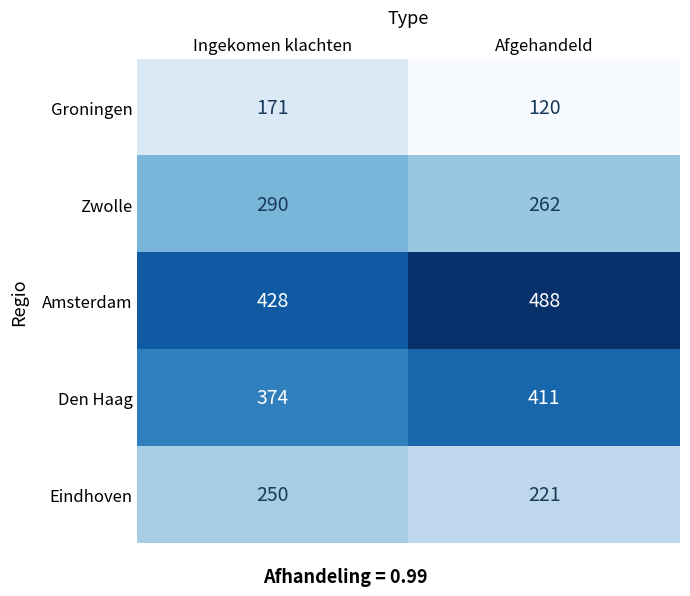

Is it true that Groningen equals 229 at Ingekomen klachten?

False